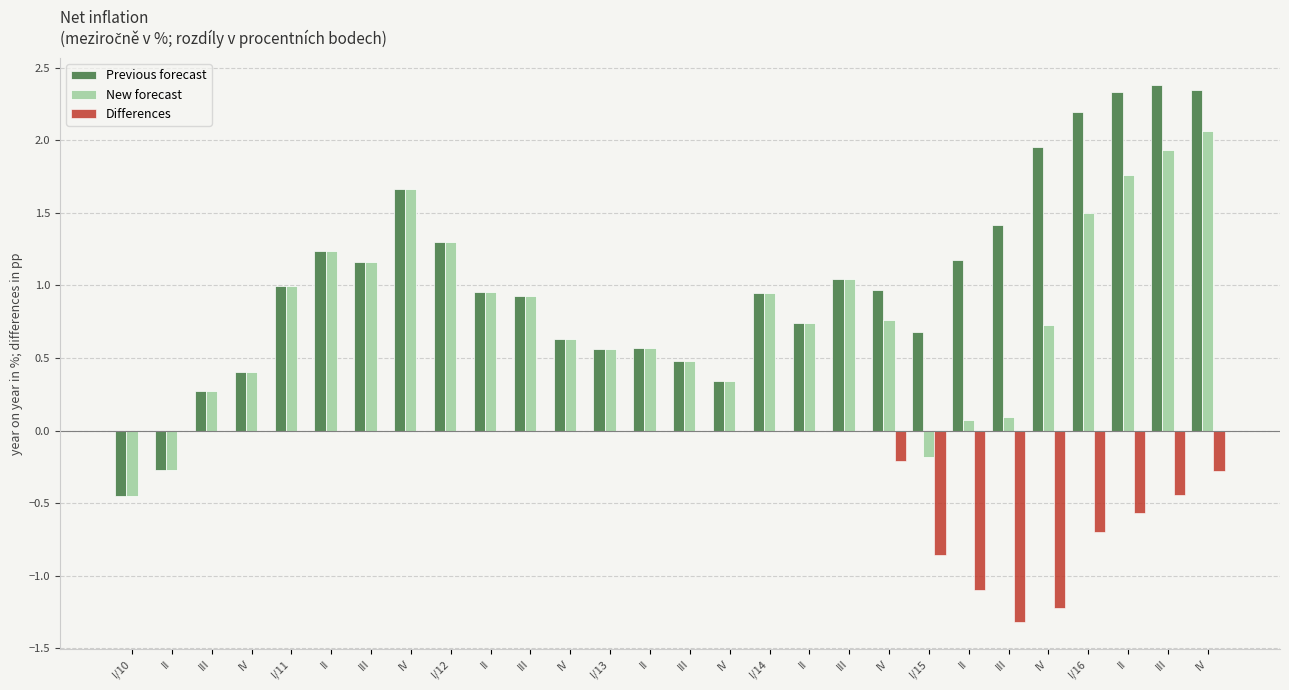

Are the bars grouped side by side (vs. stacked)?

Yes